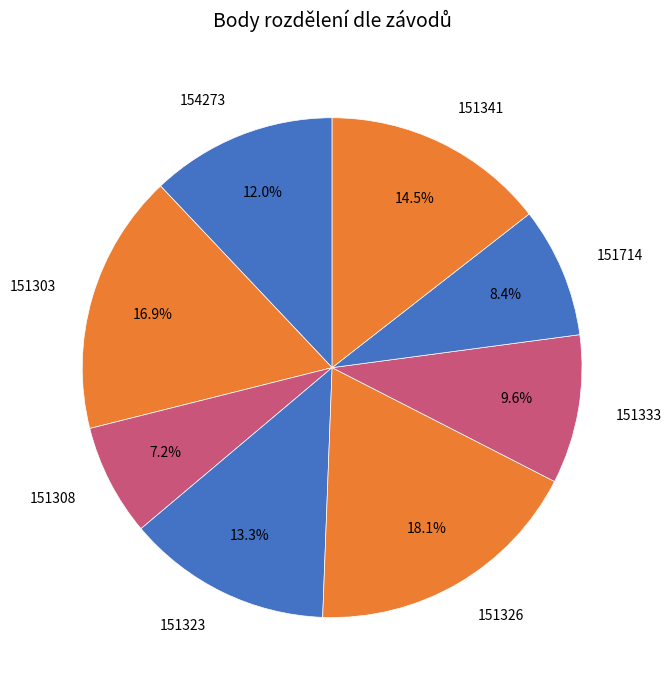

To the nearest percent, what percentage of the pie is 151323?

13%